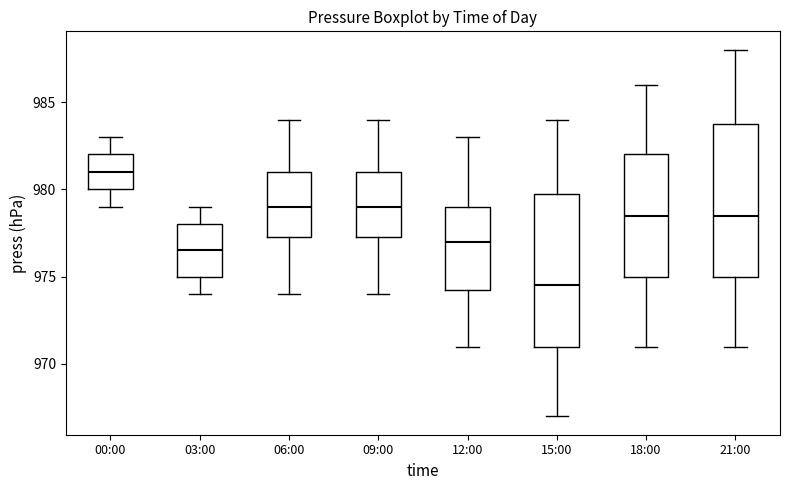

Where is the lower edge of the box for 21:00 on the y-axis? The values are not printed on the chart, so give them approximately, as read against the axis.

975.0